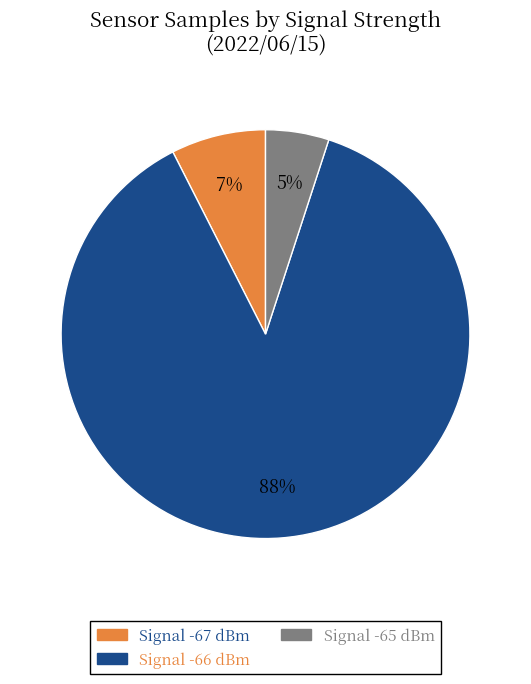

Is there a majority slice in this chart?

Yes